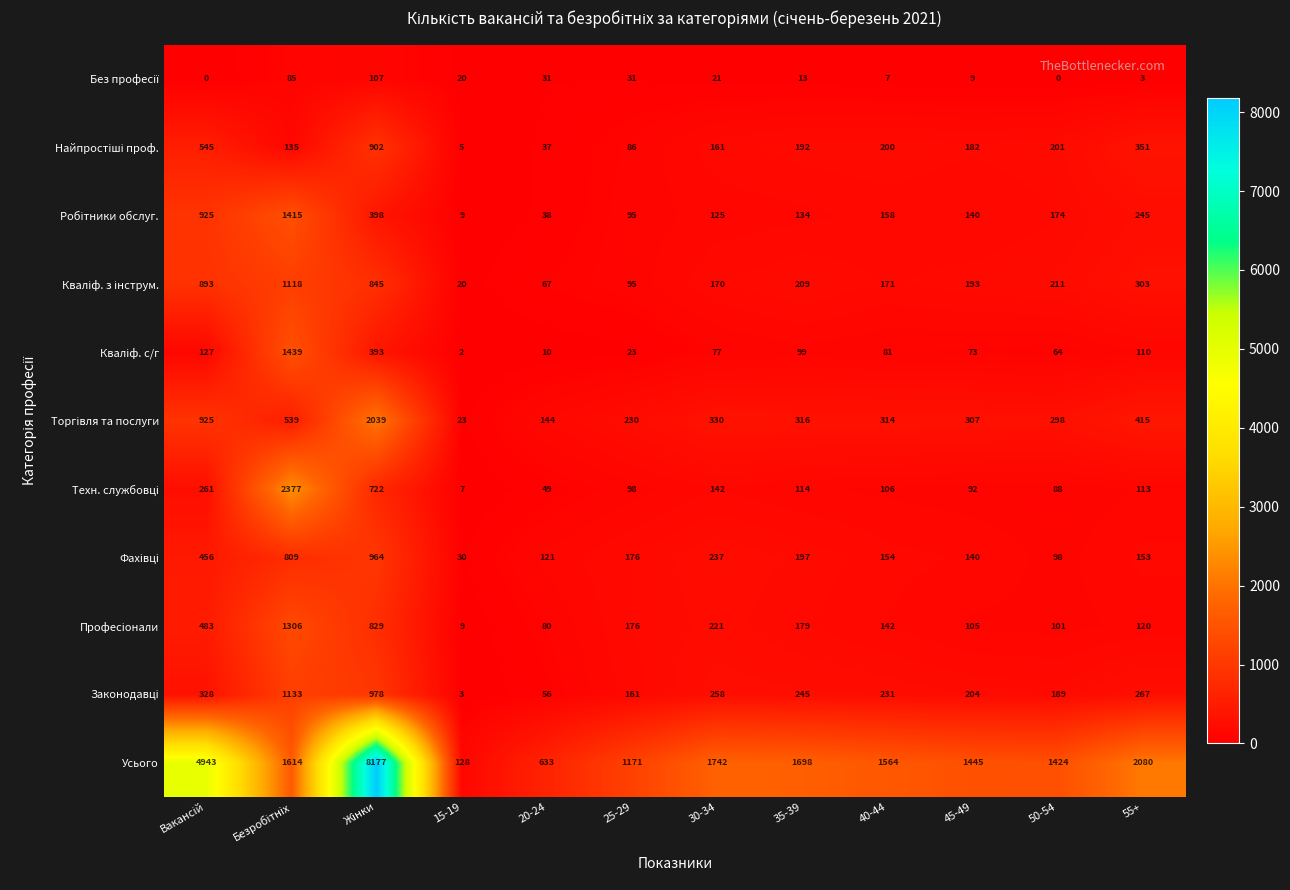

What is the total value across all series at 50-54?

2848